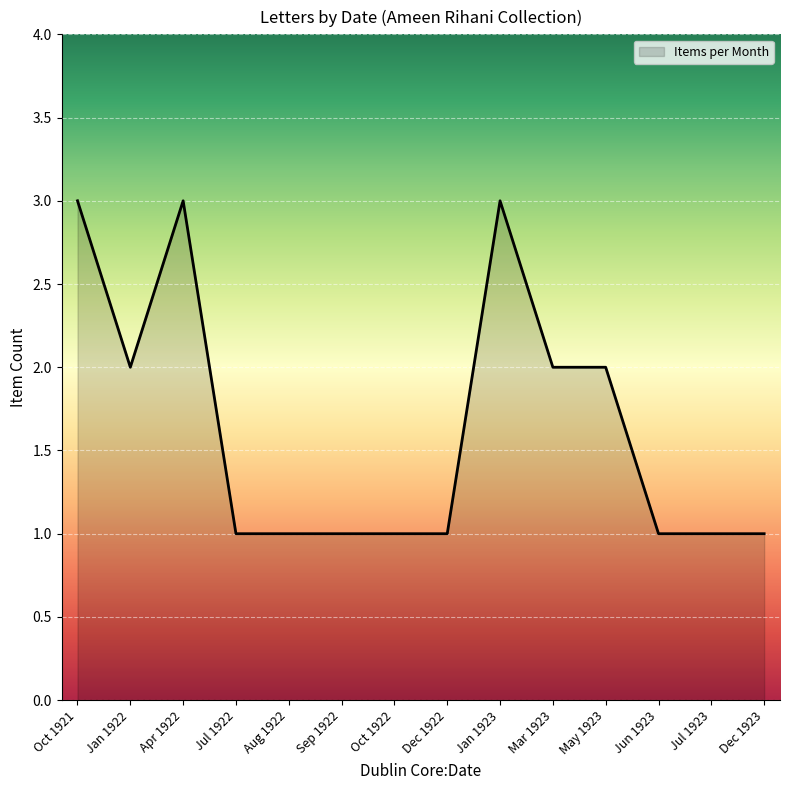

What is the maximum value shown in the chart?

3